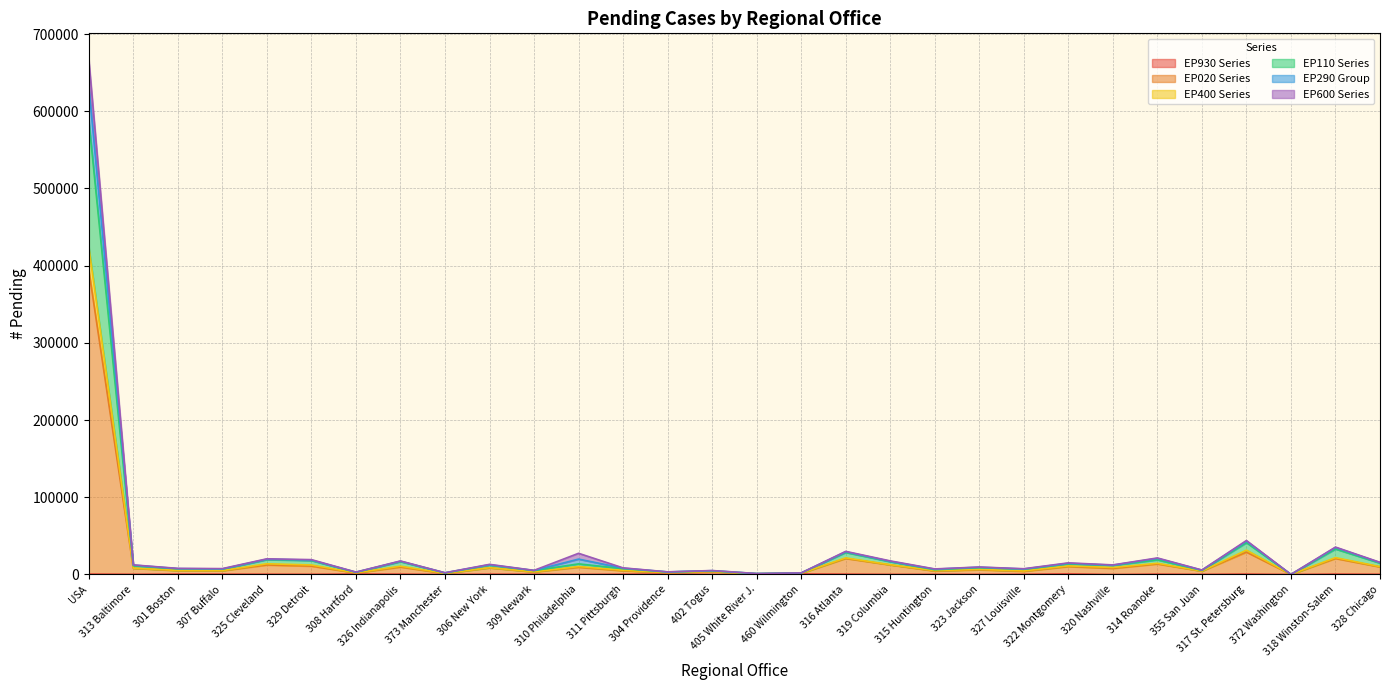

Reading left to right, what are all the values shown in this chart?

EP930 Series: USA=527	313 Baltimore=284	301 Boston=524	307 Buffalo=465	325 Cleveland=364	329 Detroit=250	308 Hartford=642	326 Indianapolis=465	373 Manchester=53	306 New York=415	309 Newark=284	310 Philadelphia=114	311 Pittsburgh=395	304 Providence=610	402 Togus=23	405 White River J.=37	460 Wilmington=760	316 Atlanta=465	319 Columbia=183	315 Huntington=225	323 Jackson=194	327 Louisville=298	322 Montgomery=839	320 Nashville=5	314 Roanoke=454	355 San Juan=209	317 St. Petersburg=517	372 Washington=37	318 Winston-Salem=517	328 Chicago=272
EP020 Series: USA=394360	313 Baltimore=8000	301 Boston=4973	307 Buffalo=4802	325 Cleveland=12302	329 Detroit=10791	308 Hartford=1987	326 Indianapolis=9590	373 Manchester=1328	306 New York=8596	309 Newark=3219	310 Philadelphia=9308	311 Pittsburgh=4778	304 Providence=2254	402 Togus=3456	405 White River J.=744	460 Wilmington=1516	316 Atlanta=20696	319 Columbia=12350	315 Huntington=4445	323 Jackson=6069	327 Louisville=4041	322 Montgomery=10254	320 Nashville=7844	314 Roanoke=13602	355 San Juan=4294	317 St. Petersburg=28927	372 Washington=41	318 Winston-Salem=20705	328 Chicago=9719
EP400 Series: USA=632986	313 Baltimore=12134	301 Boston=7541	307 Buffalo=7157	325 Cleveland=19758	329 Detroit=18605	308 Hartford=2947	326 Indianapolis=17177	373 Manchester=2123	306 New York=12609	309 Newark=5155	310 Philadelphia=19875	311 Pittsburgh=8139	304 Providence=3247	402 Togus=4907	405 White River J.=1139	460 Wilmington=1953	316 Atlanta=29368	319 Columbia=16991	315 Huntington=6841	323 Jackson=9409	327 Louisville=7075	322 Montgomery=14446	320 Nashville=12028	314 Roanoke=20775	355 San Juan=5551	317 St. Petersburg=43071	372 Washington=50	318 Winston-Salem=34895	328 Chicago=15323
EP110 Series: USA=588602	313 Baltimore=11227	301 Boston=7298	307 Buffalo=6799	325 Cleveland=19245	329 Detroit=18014	308 Hartford=2782	326 Indianapolis=16602	373 Manchester=1990	306 New York=12027	309 Newark=4995	310 Philadelphia=13690	311 Pittsburgh=7506	304 Providence=3160	402 Togus=4598	405 White River J.=1080	460 Wilmington=1919	316 Atlanta=28487	319 Columbia=16546	315 Huntington=6068	323 Jackson=8804	327 Louisville=6672	322 Montgomery=13675	320 Nashville=11711	314 Roanoke=18938	355 San Juan=5254	317 St. Petersburg=41179	372 Washington=47	318 Winston-Salem=32965	328 Chicago=14686
EP290 Group: USA=667497	313 Baltimore=12359	301 Boston=7871	307 Buffalo=7557	325 Cleveland=20263	329 Detroit=19200	308 Hartford=3074	326 Indianapolis=17451	373 Manchester=2192	306 New York=13062	309 Newark=5304	310 Philadelphia=27404	311 Pittsburgh=8507	304 Providence=3344	402 Togus=5068	405 White River J.=1192	460 Wilmington=2002	316 Atlanta=29907	319 Columbia=17569	315 Huntington=7136	323 Jackson=9628	327 Louisville=7391	322 Montgomery=14997	320 Nashville=12354	314 Roanoke=21377	355 San Juan=5747	317 St. Petersburg=43975	372 Washington=50	318 Winston-Salem=35453	328 Chicago=15704